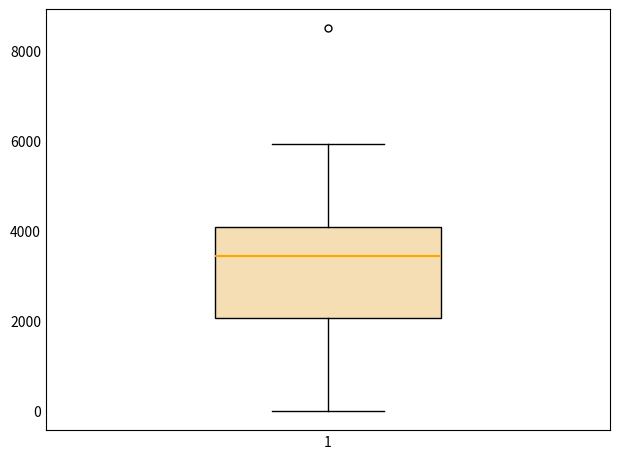

Where does the median line of the box at x = 1 sit on the y-axis? The values are not printed on the chart, so give them approximately, as read against the axis.

3400